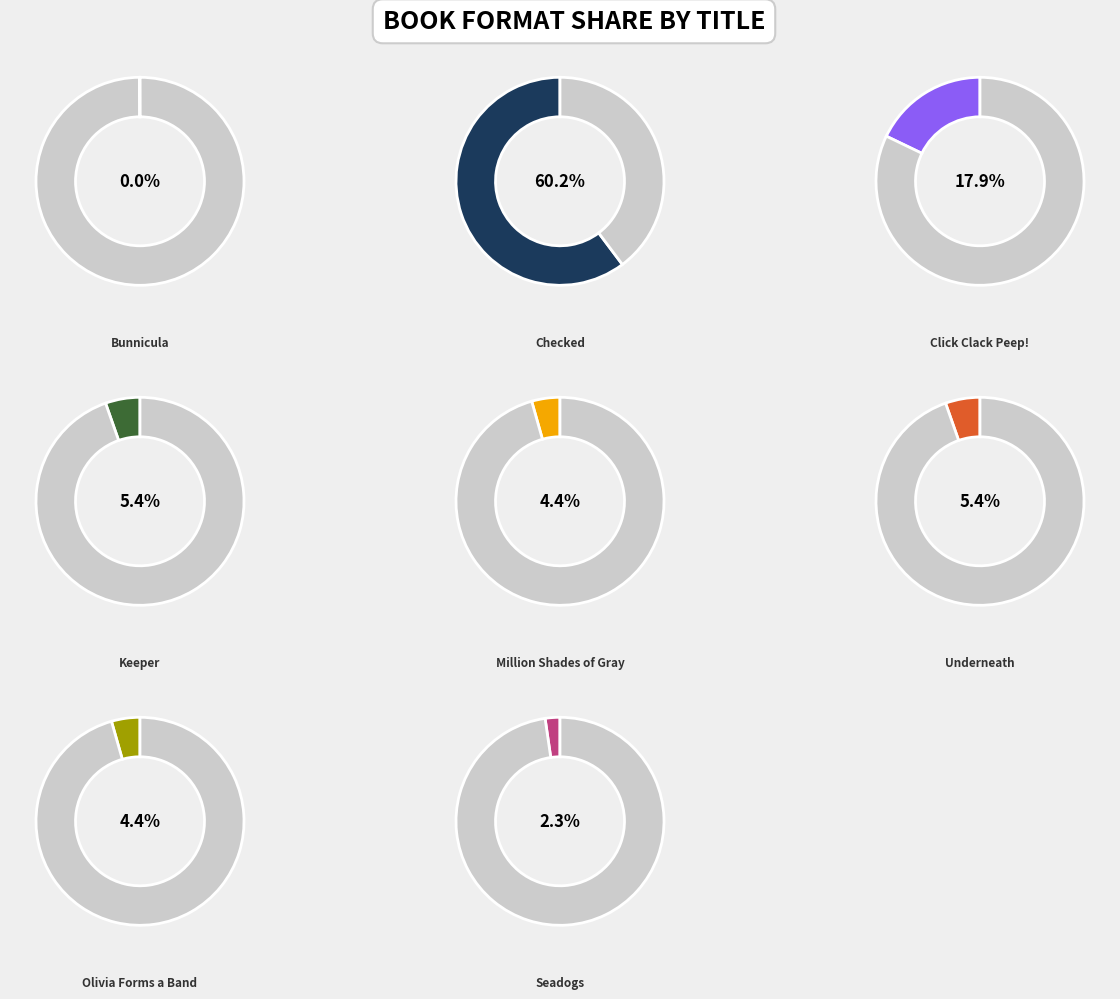

Which category accounts for the majority?

Checked